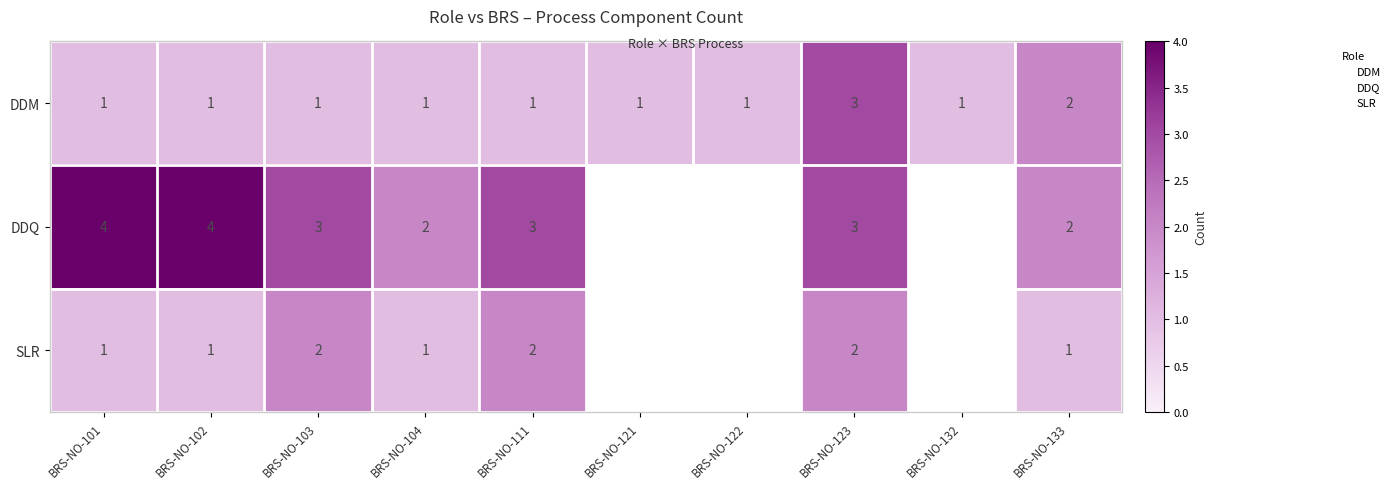

What is the sum of the DDQ values at BRS-NO-104 and BRS-NO-123?

5.0